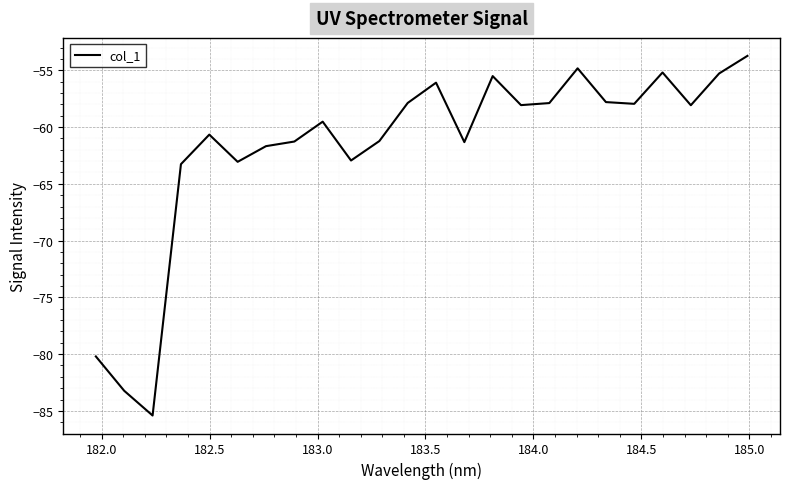

What is the maximum value shown in the chart?

-53.7